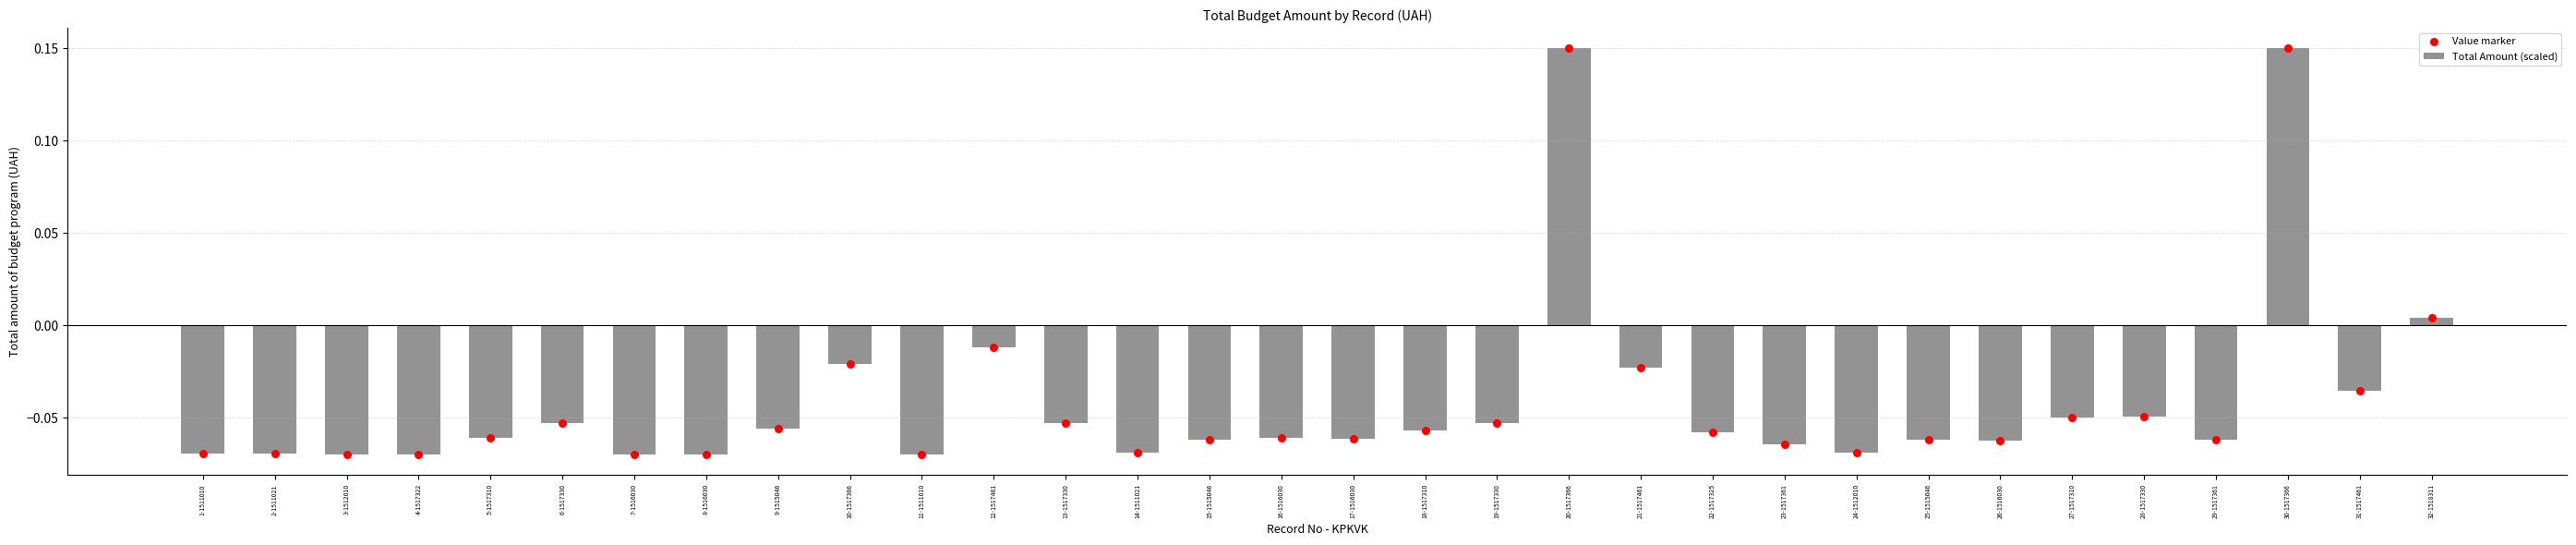

Which series contains the lowest Y value?

Total Amount (scaled)